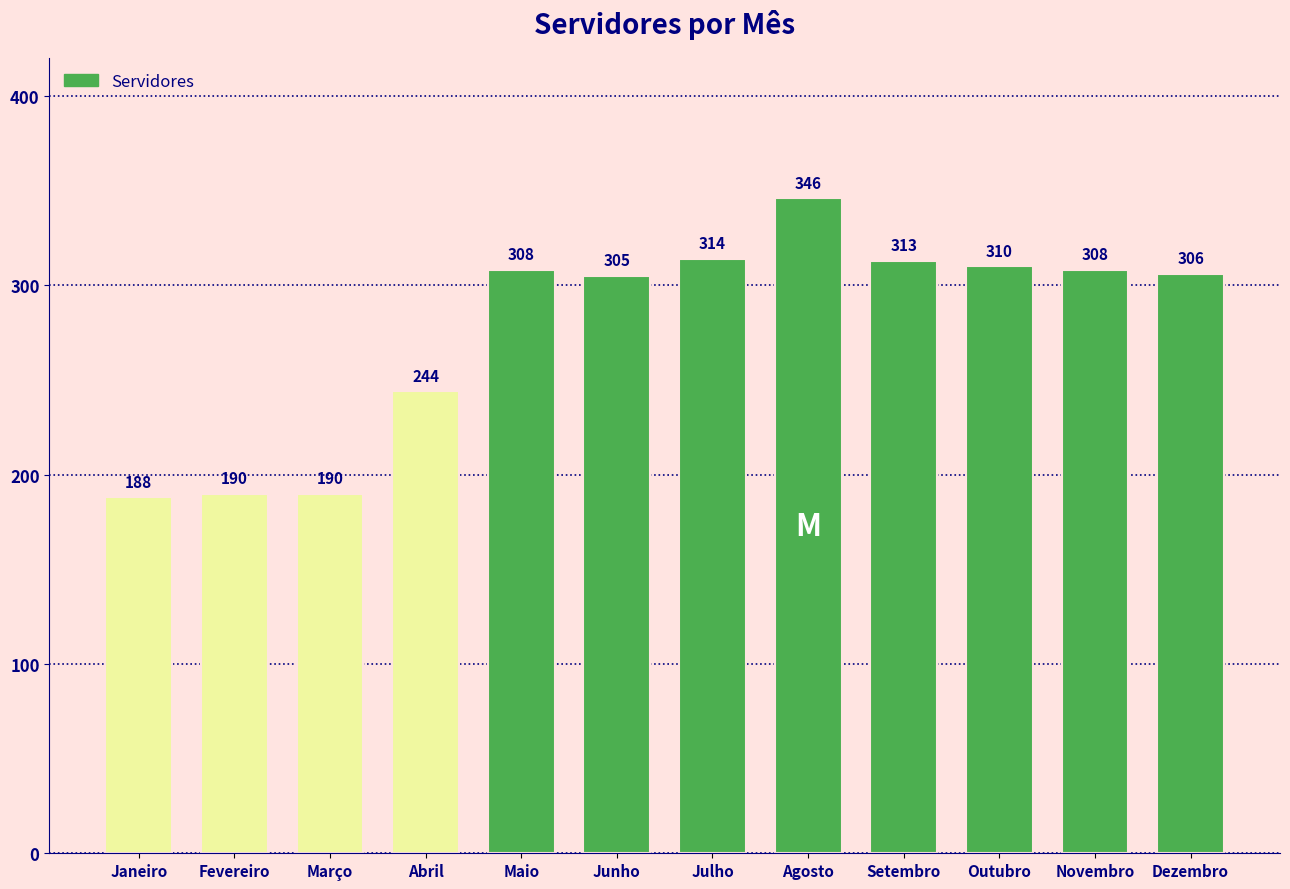

Approximately how many times larger is the value at Novembro compared to Janeiro?

1.6